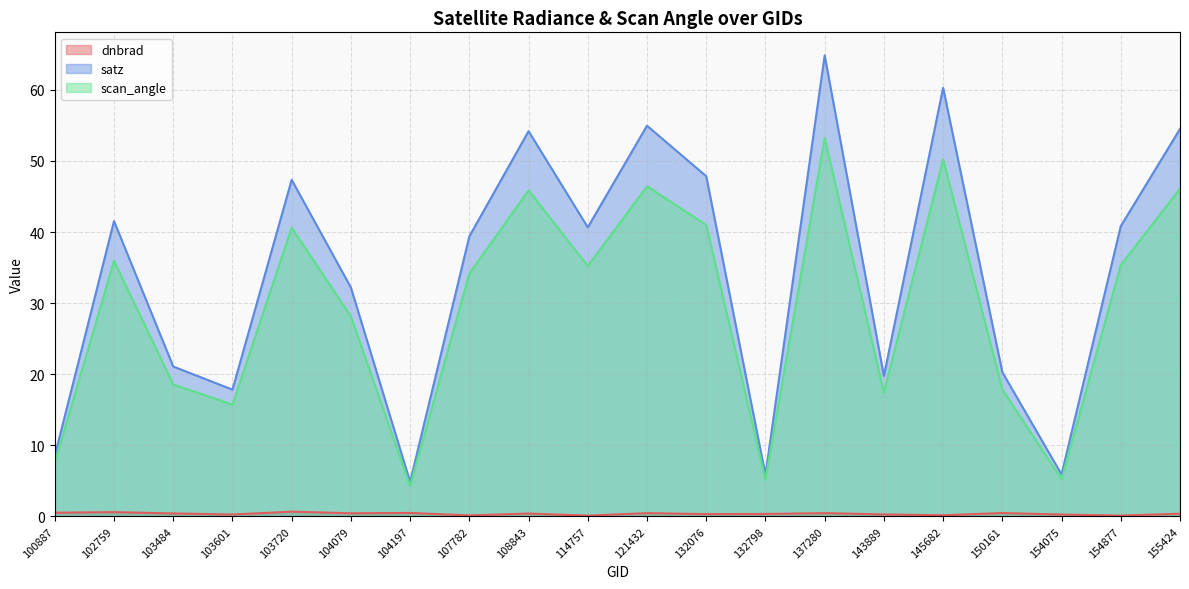

Which series has the widest spread of values?

satz